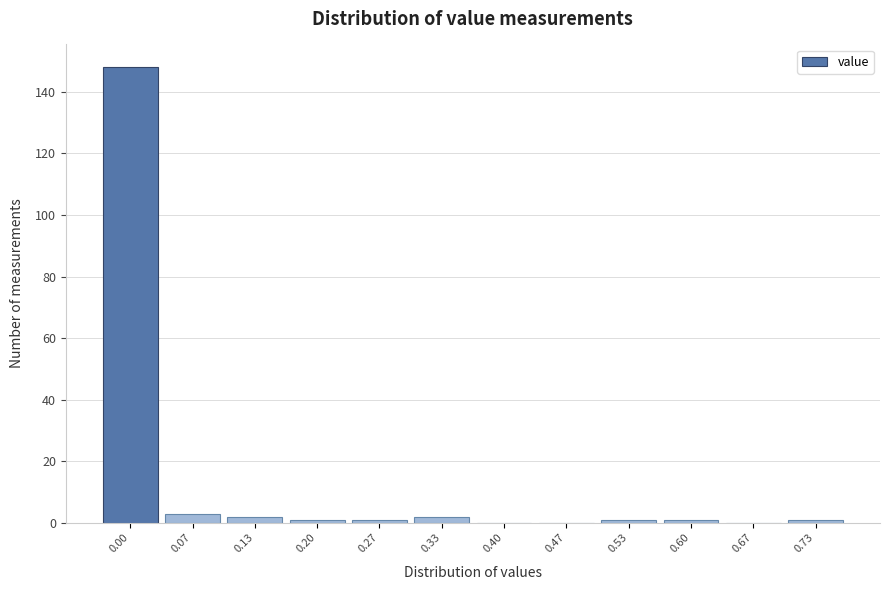

Reading left to right, extract all data points from this chart.

0.00=148	0.07=3	0.13=2	0.20=1	0.27=1	0.33=2	0.40=0	0.47=0	0.53=1	0.60=1	0.67=0	0.73=1